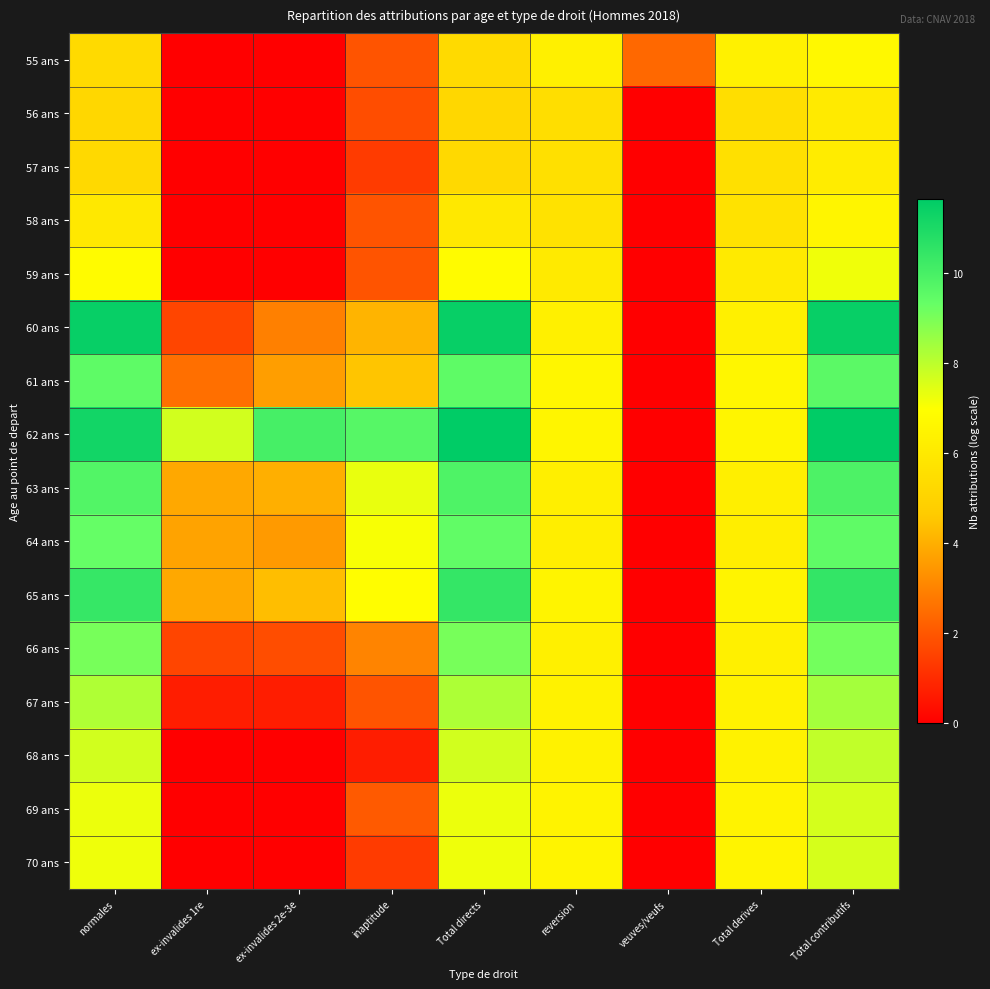

Rank the series by their maximum value, from lowest to highest.

56 ans, 57 ans, 58 ans, 55 ans, 59 ans, 70 ans, 69 ans, 68 ans, 67 ans, 66 ans, 64 ans, 61 ans, 63 ans, 65 ans, 60 ans, 62 ans